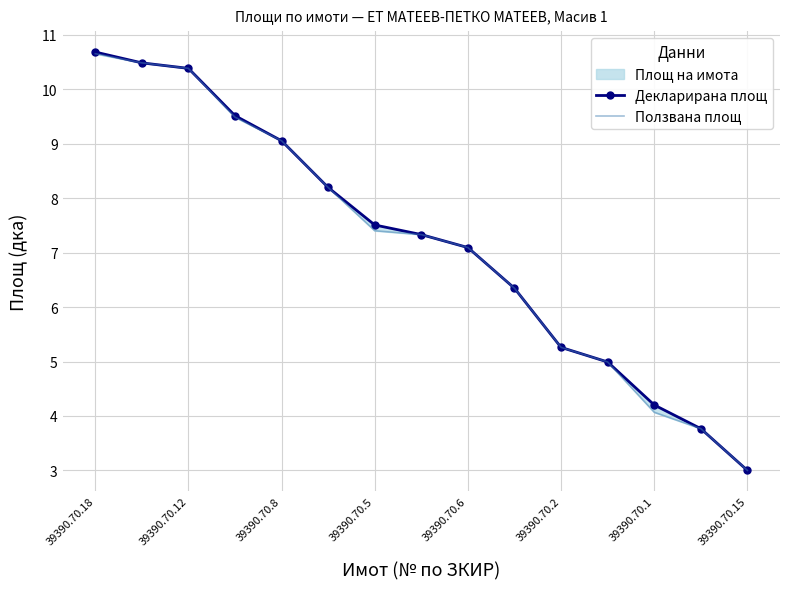

At which label does Декларирана площ first exceed 7?

39390.70.18